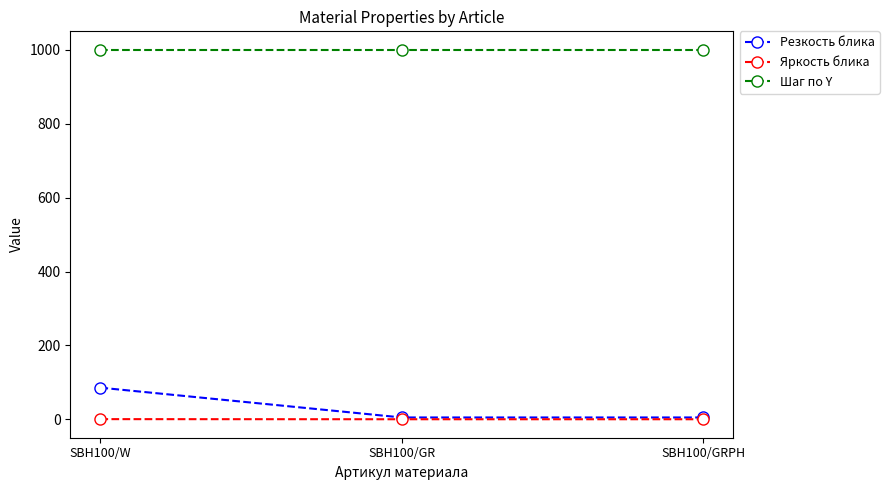

How many data points does each series have?

3